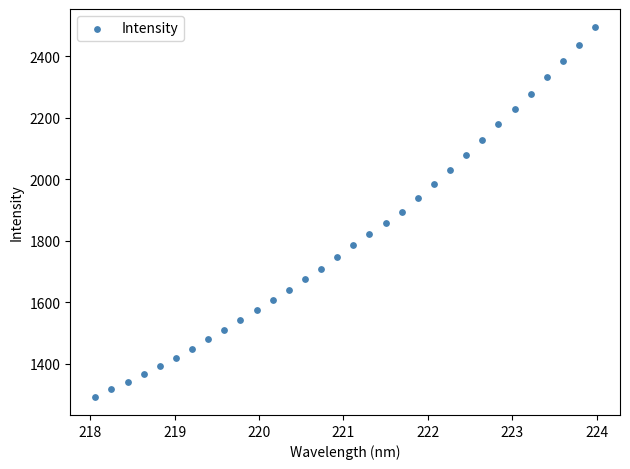

What is the range of X values (max minus min)?

5.9